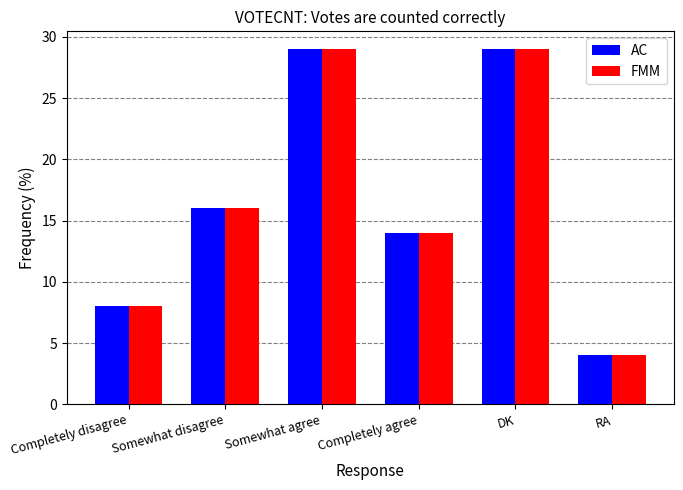

What is the total value across all series at RA?

8